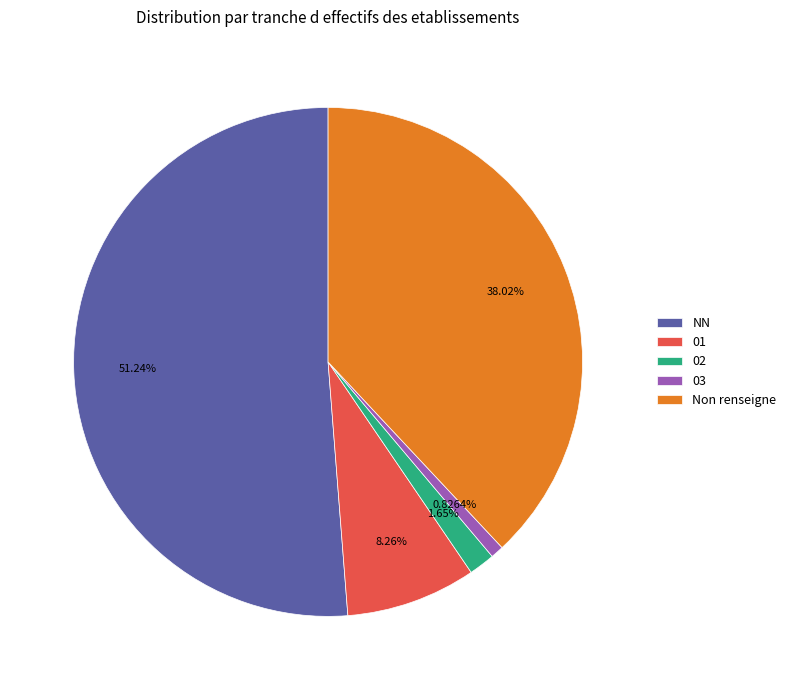

Rank the categories by value from highest to lowest.

NN, Non renseigne, 01, 02, 03